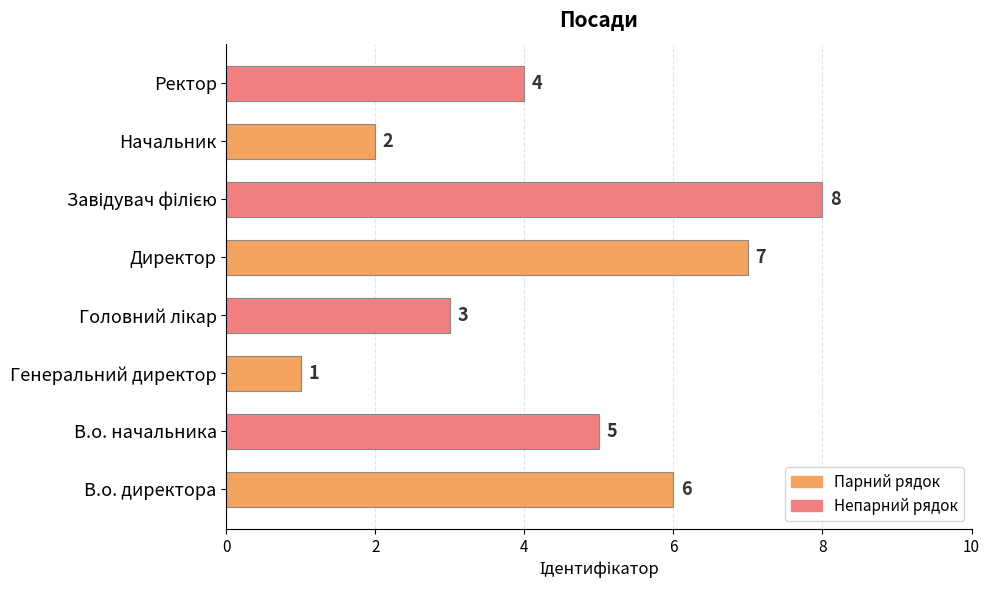

How many series are shown in this chart?

1